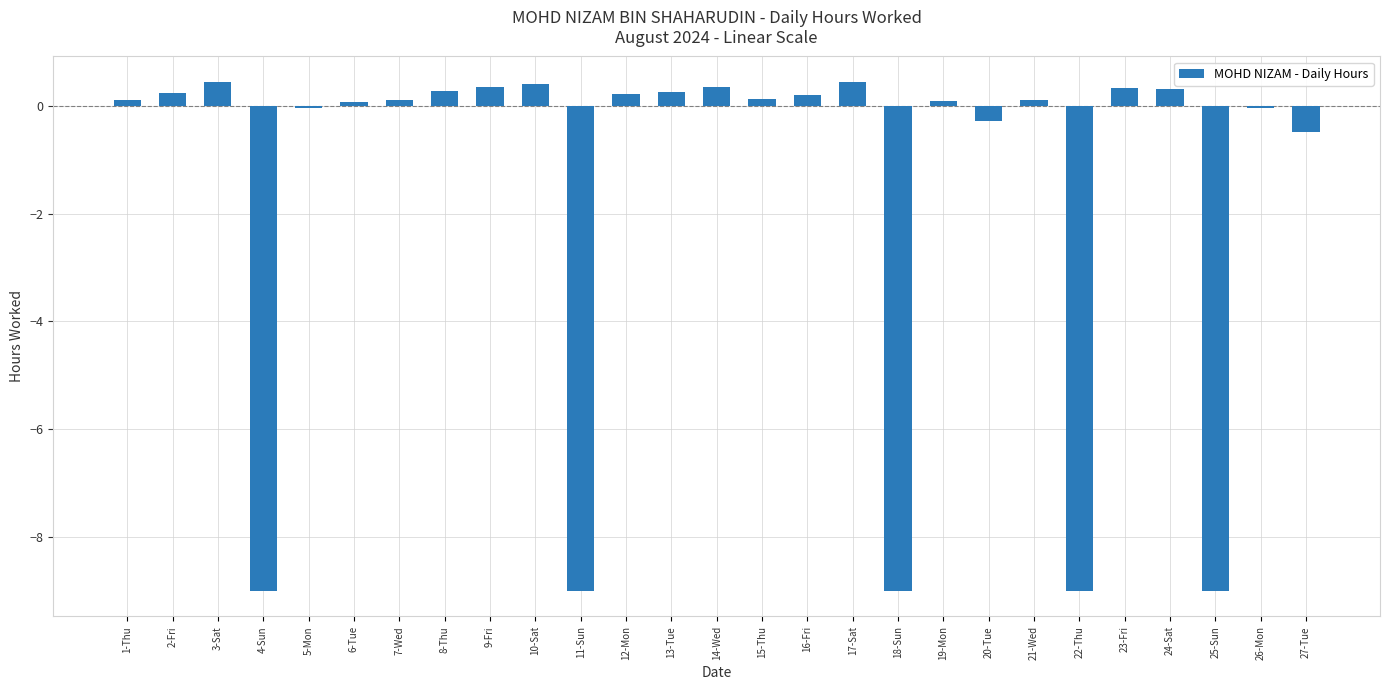

What is the value of the 12th bar from the left?

0.2